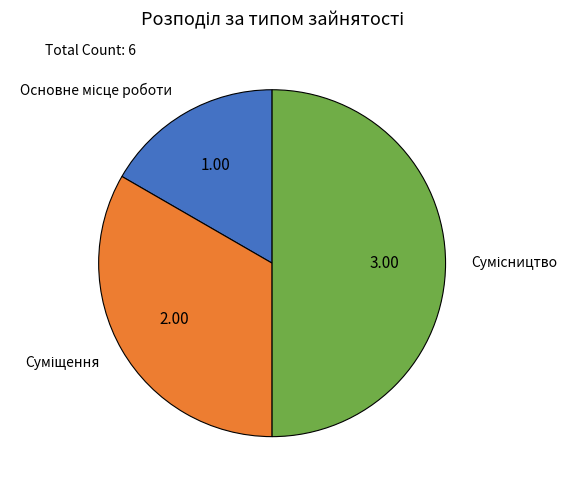

Which category has the smallest portion of the pie?

Основне місце роботи